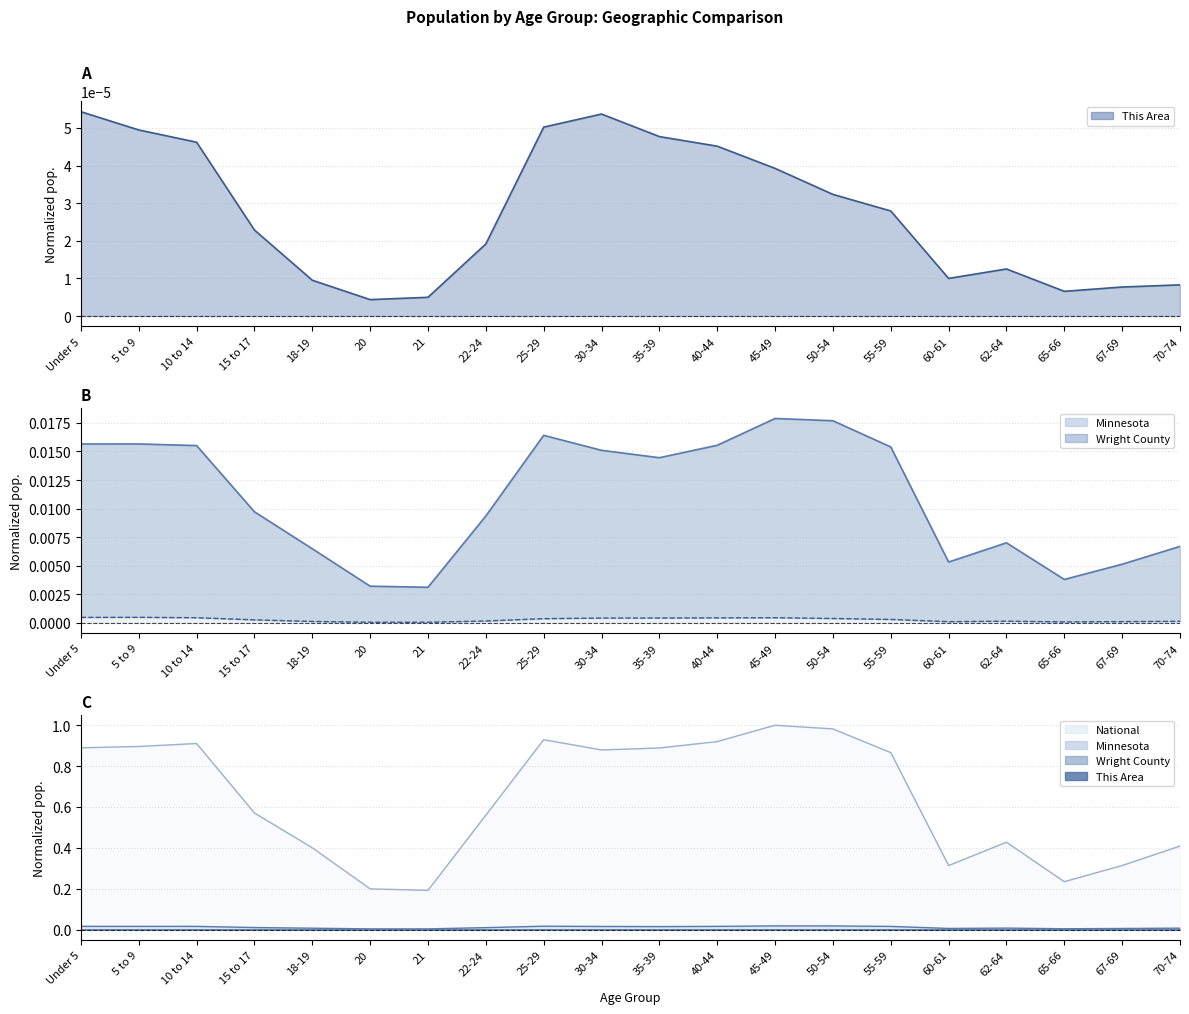

What is the label of the 16th point from the right?

18-19